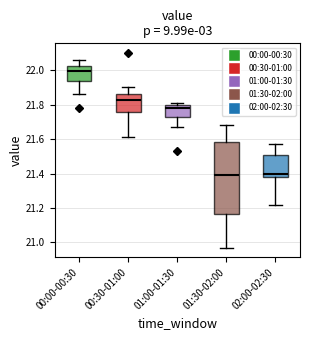

Reading left to right, transcribe this box plot: for each box, give where its median line is, the range the box spans, and where its two whiskers end, as read against the y-axis. The values are not printed on the chart, so give them approximately, as read against the axis.

00:00-00:30: median 22.00, box 21.94 to 22.02, whiskers 21.86 to 22.06
00:30-01:00: median 21.84, box 21.76 to 21.86, whiskers 21.62 to 21.90
01:00-01:30: median 21.78, box 21.74 to 21.80, whiskers 21.68 to 21.82
01:30-02:00: median 21.40, box 21.16 to 21.58, whiskers 20.98 to 21.68
02:00-02:30: median 21.40, box 21.38 to 21.50, whiskers 21.22 to 21.58